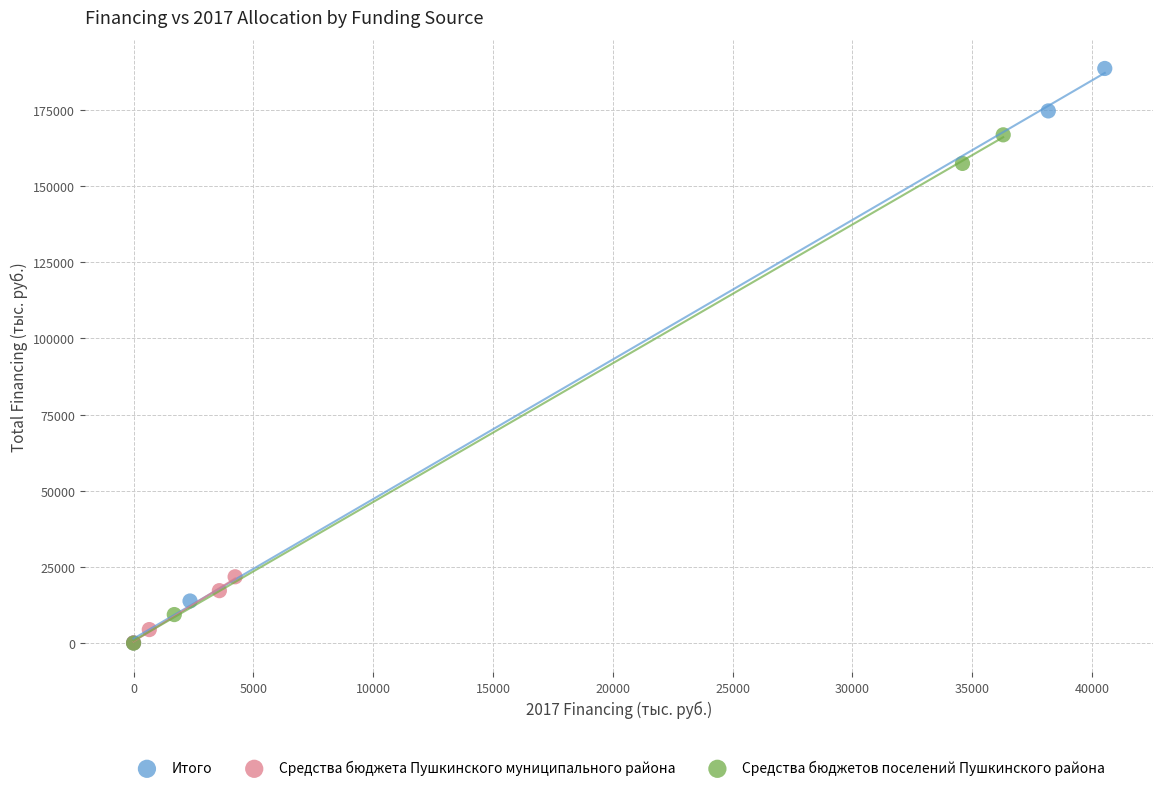

Which series has the largest Y range (max minus min)?

Итого